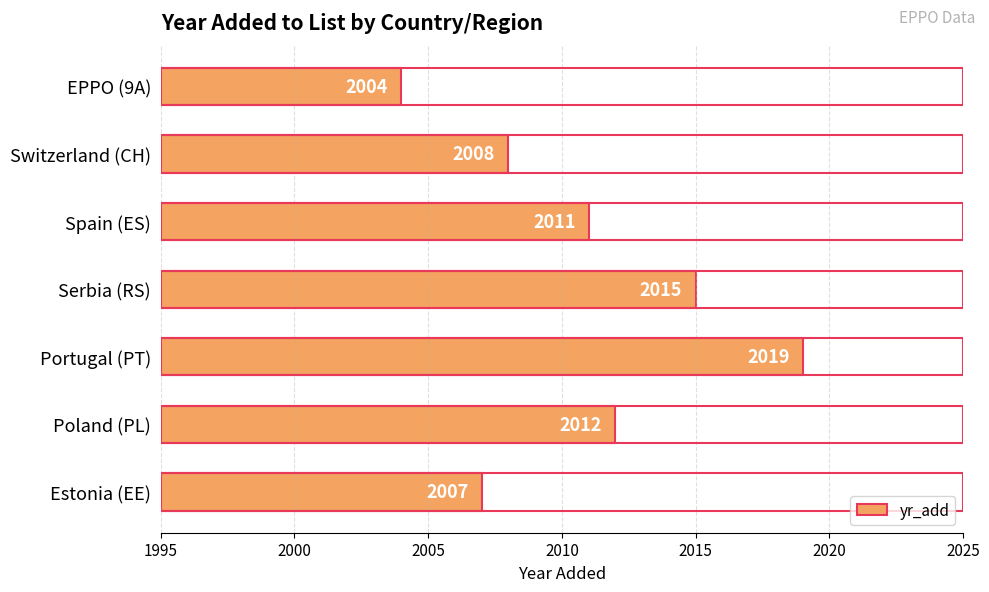

True or false: the data shows 2012 at Poland (PL).

True